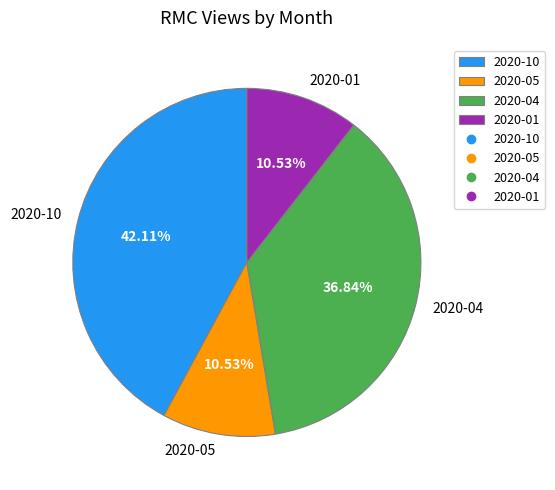

Is the sum of 2020-04 and 2020-01 greater than half?

No